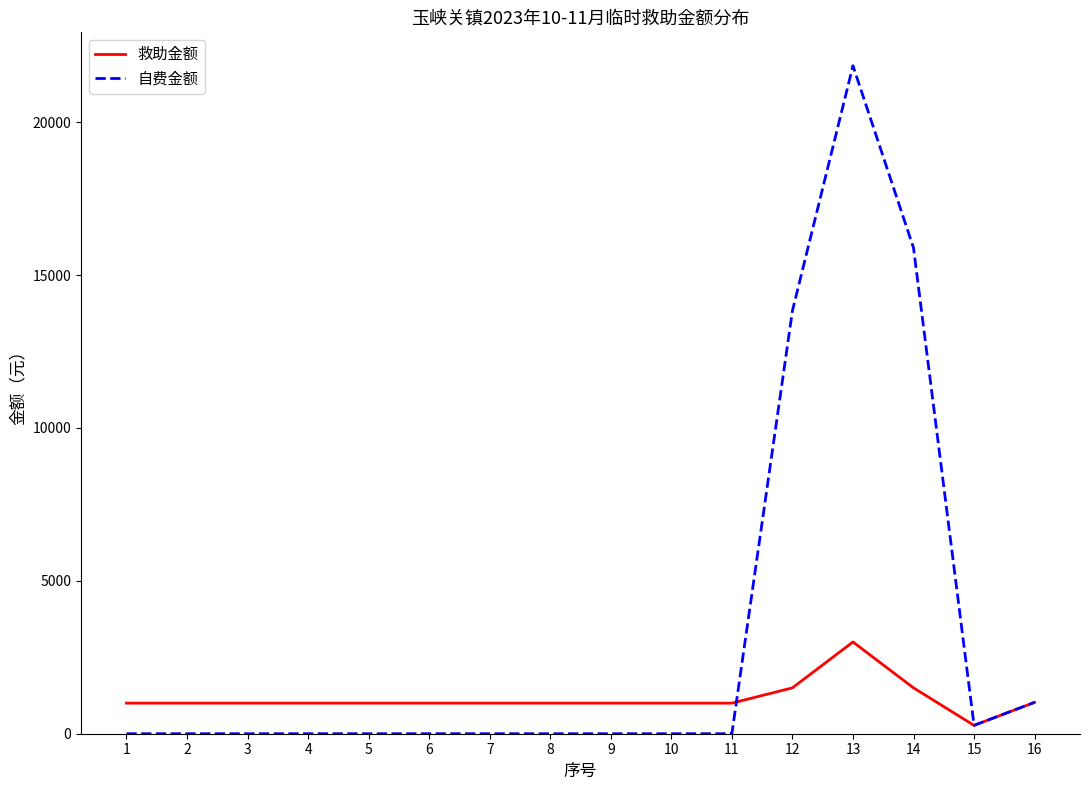

Is this an area chart (filled region under the line)?

No